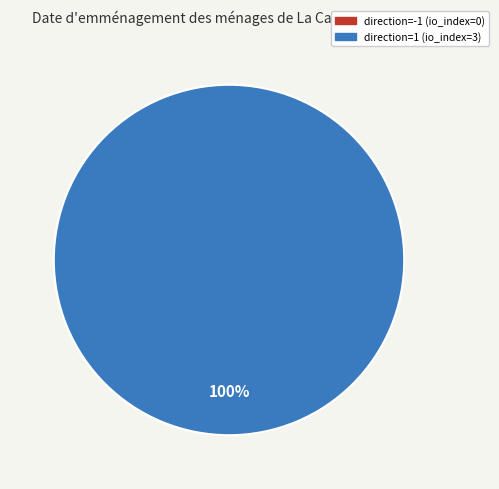

Does any single category account for the majority?

Yes